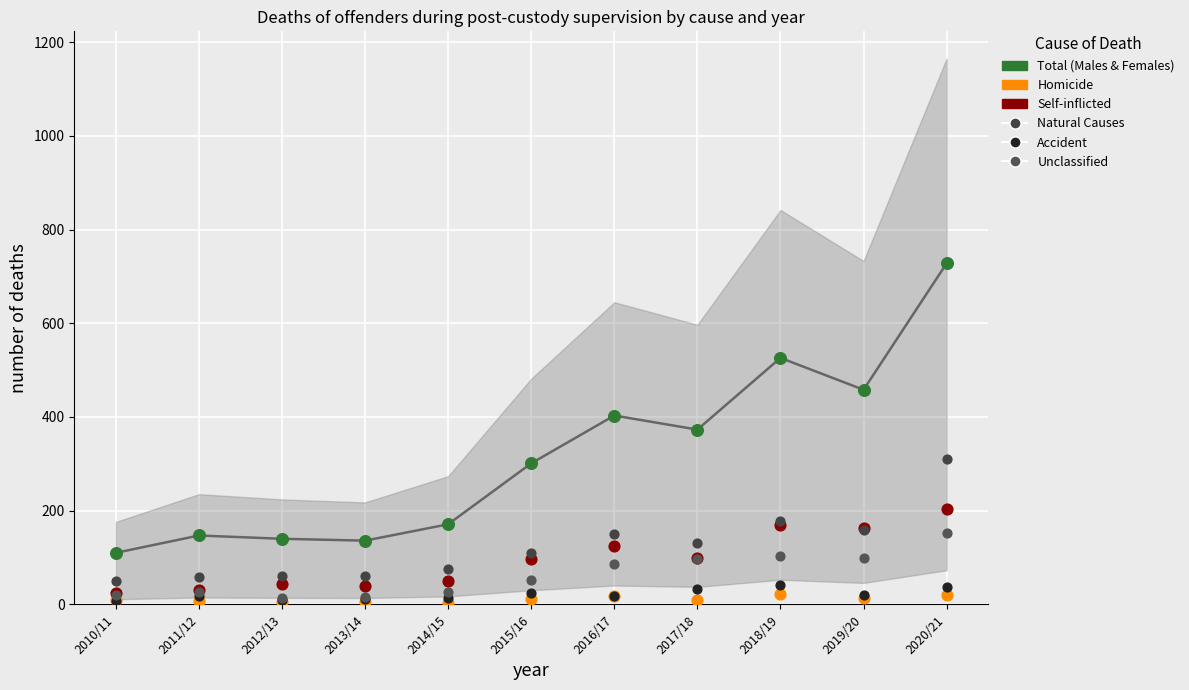

Which series has the largest total across all categories?

Total (Males and Females)